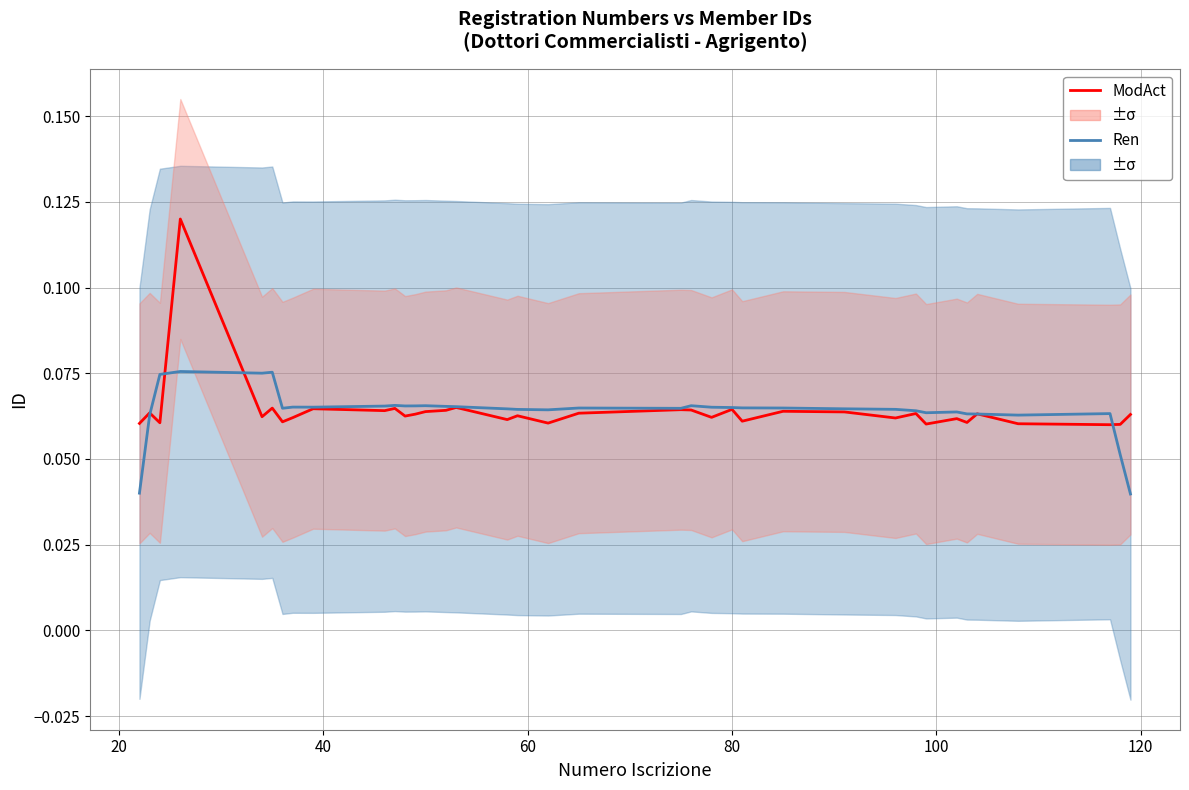

Which series has the largest total across all categories?

ModAct